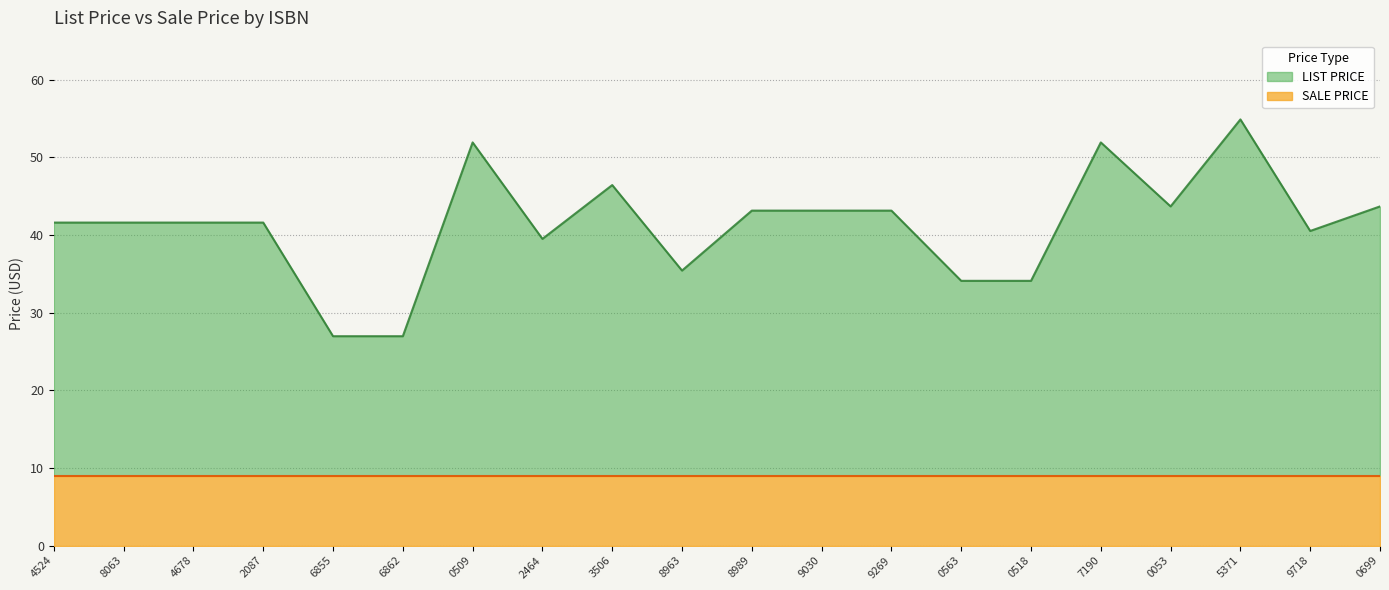

What value does the SALE PRICE series have at 0053?

9.0